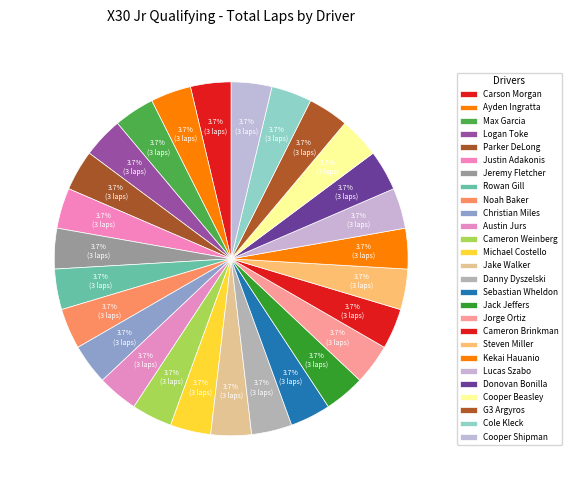

Count the number of slices in the pie.

27